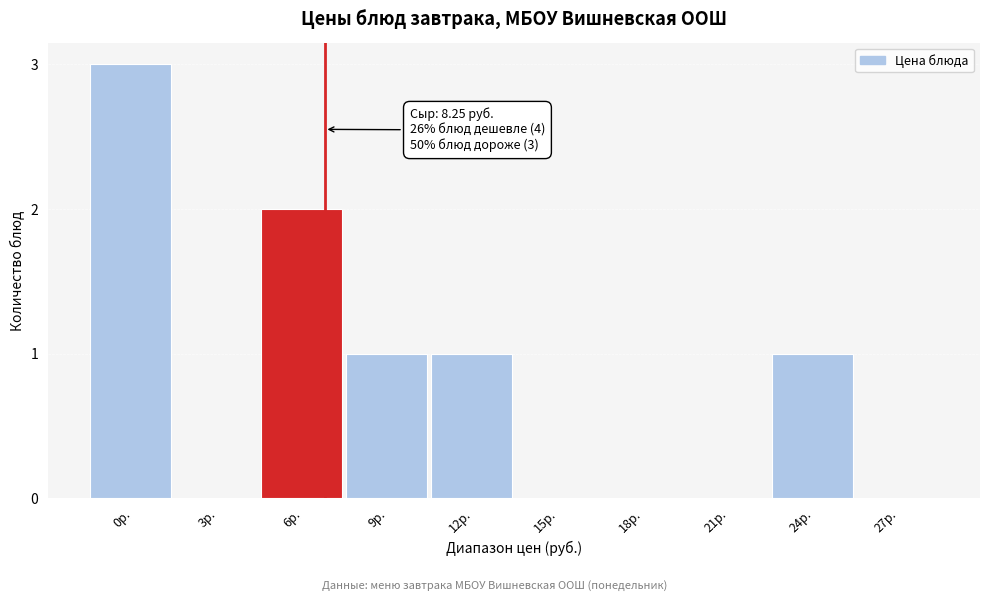

Reading right to left, extract all data points from this chart.

27р.=0	24р.=1	21р.=0	18р.=0	15р.=0	12р.=1	9р.=1	6р.=2	3р.=0	0р.=3